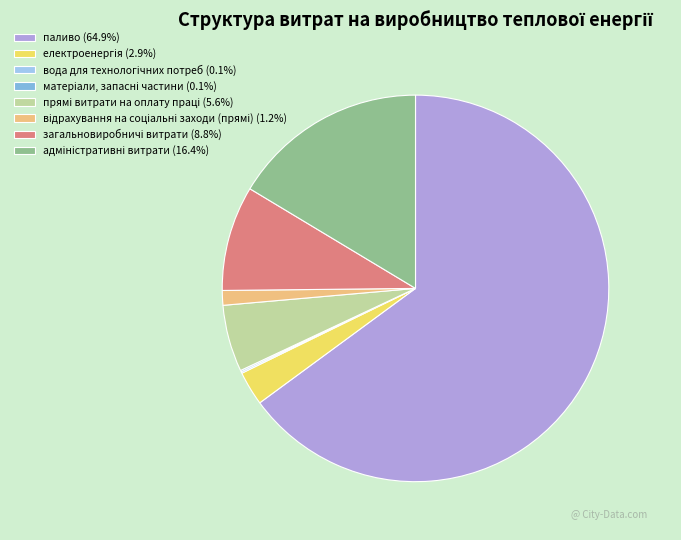

Which slice represents more than half of the pie?

паливо